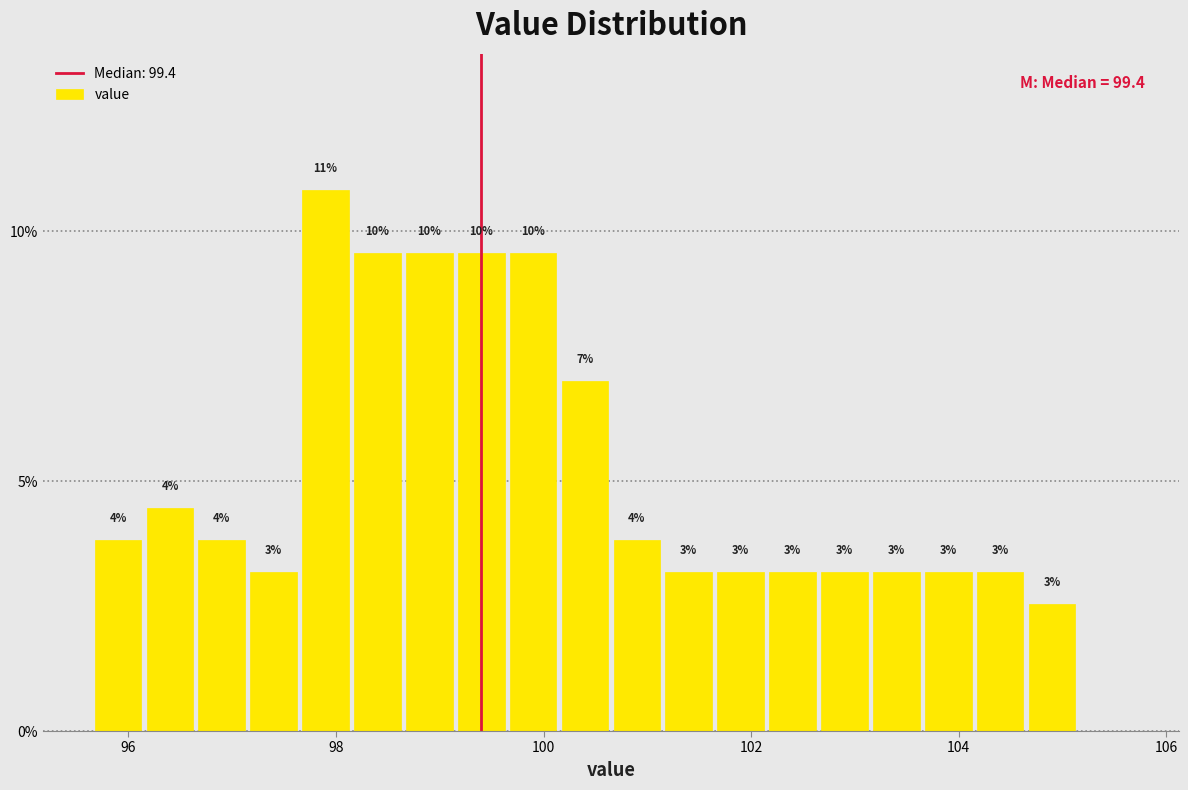

Around what value on the x-axis is the tallest bar? Give the approximate position of its centre, as read against the axis.

98.0